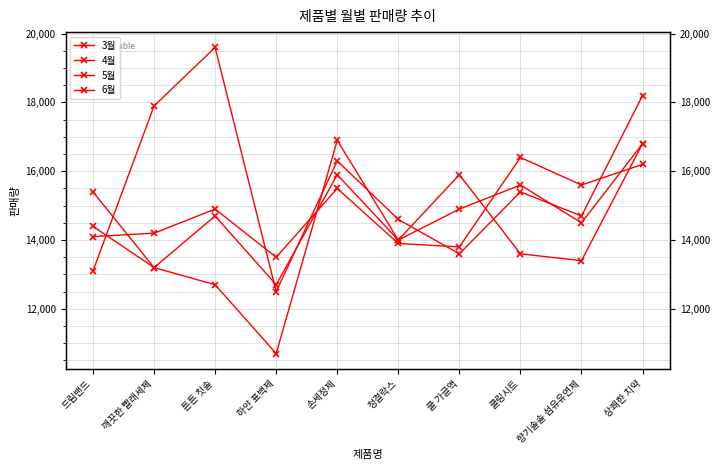

Is it true that 3월 equals 15900 at 손세정제?

True